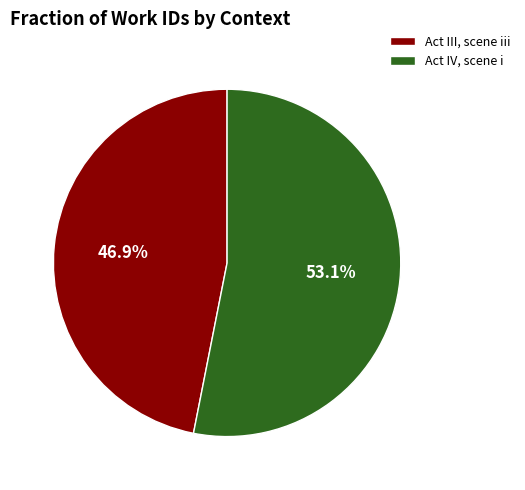

How many segments does this pie chart have?

2